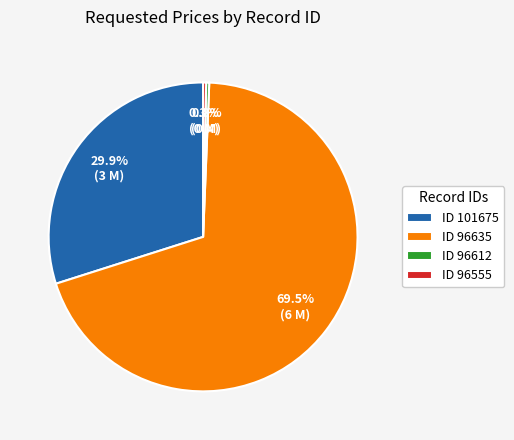

What portion of the pie excludes ID 96635?

30.5%